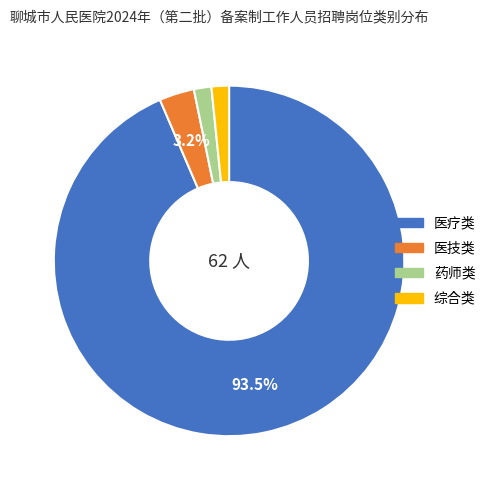

To the nearest percent, what is the difference between the 药师类 and 医技类 slice percentages?

2%